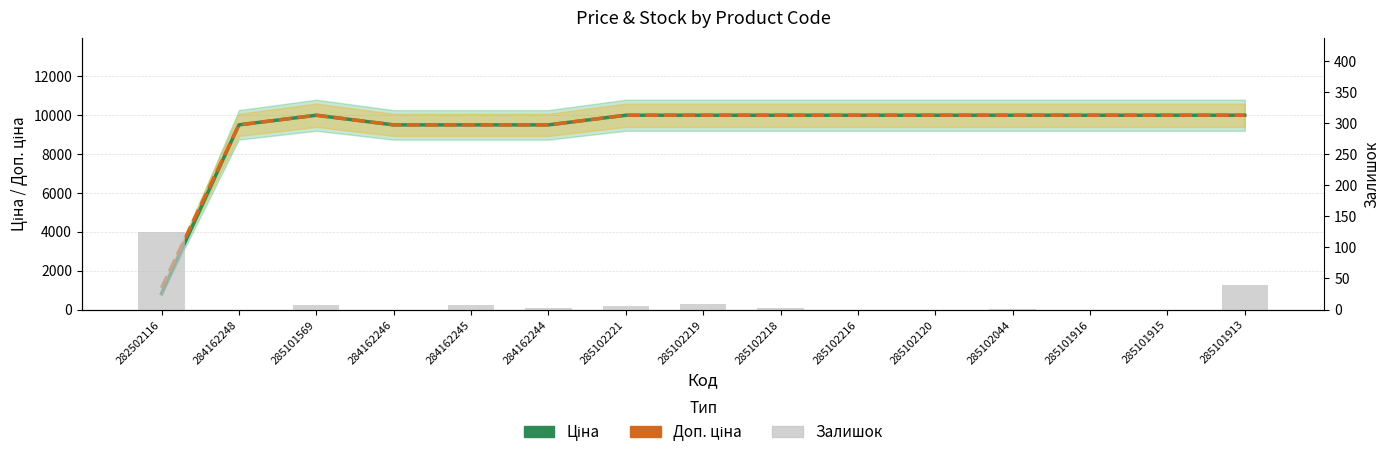

Which series has the widest spread of values?

Ціна